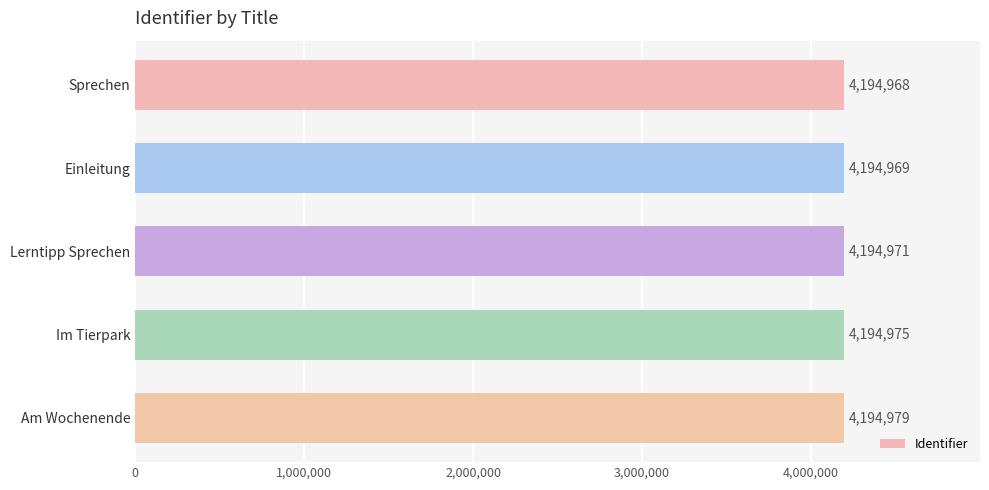

What position from the bottom is Lerntipp Sprechen?

3